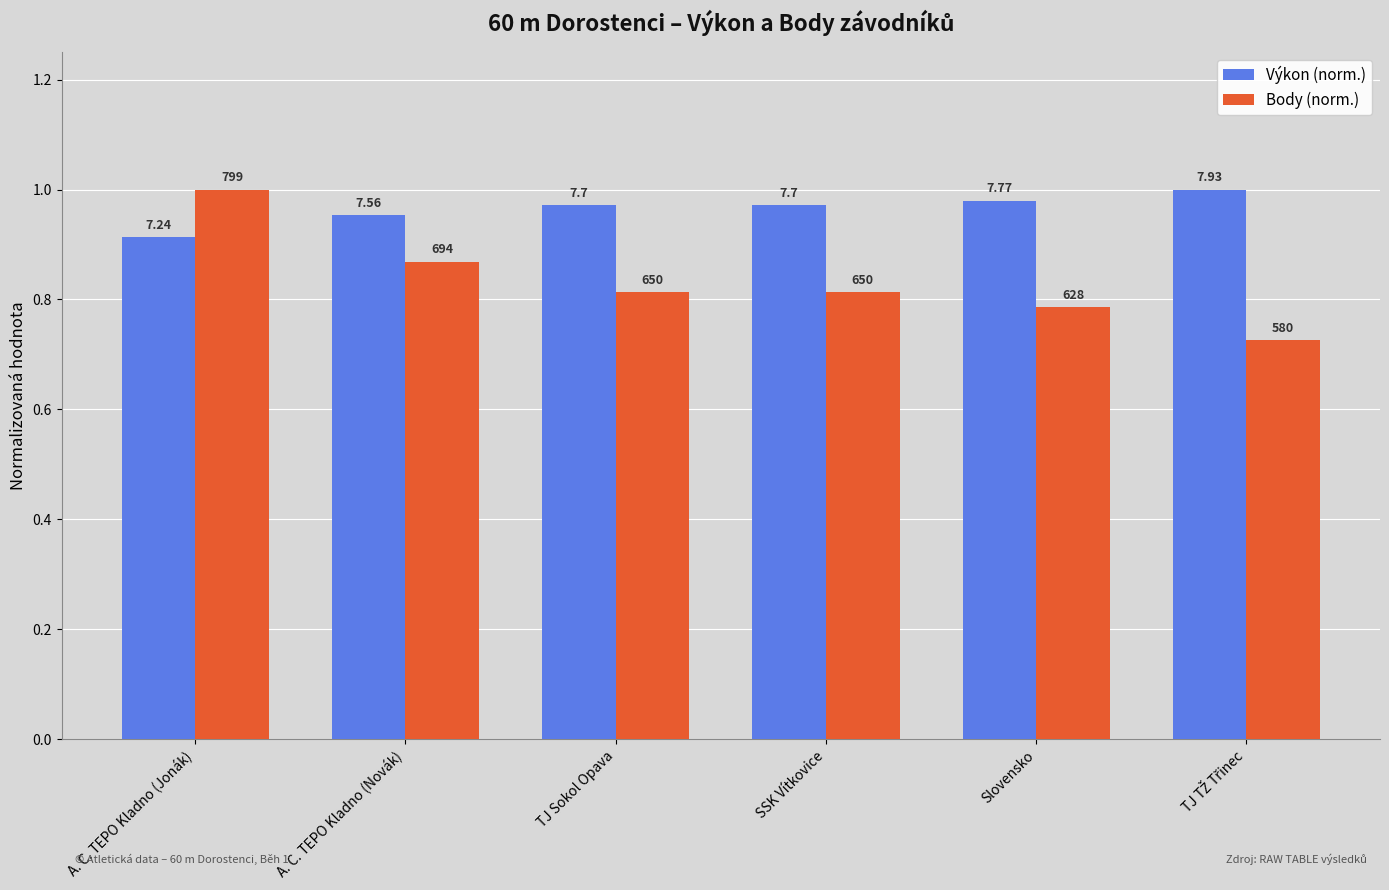

Reading left to right, extract all data points from this chart.

Výkon (norm.): 0.9	1.0	1.0	1.0	1.0	1.0
Body (norm.): 1.0	0.9	0.8	0.8	0.8	0.7